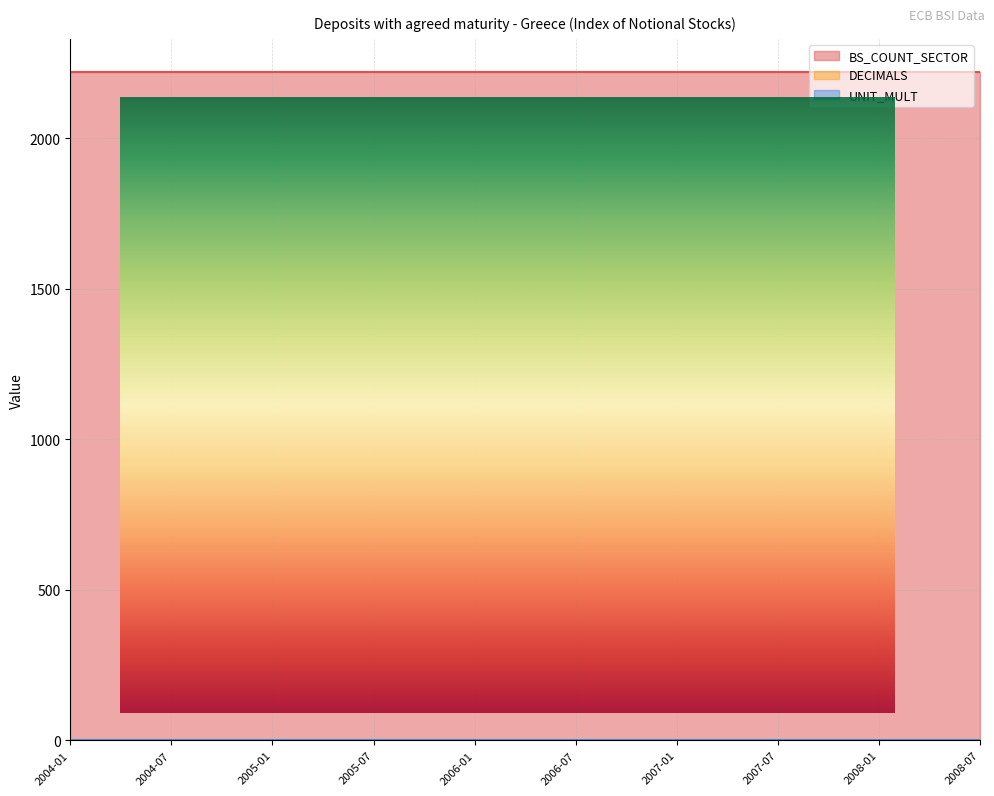

What is the value of the DECIMALS point at the 8th from the left?

1